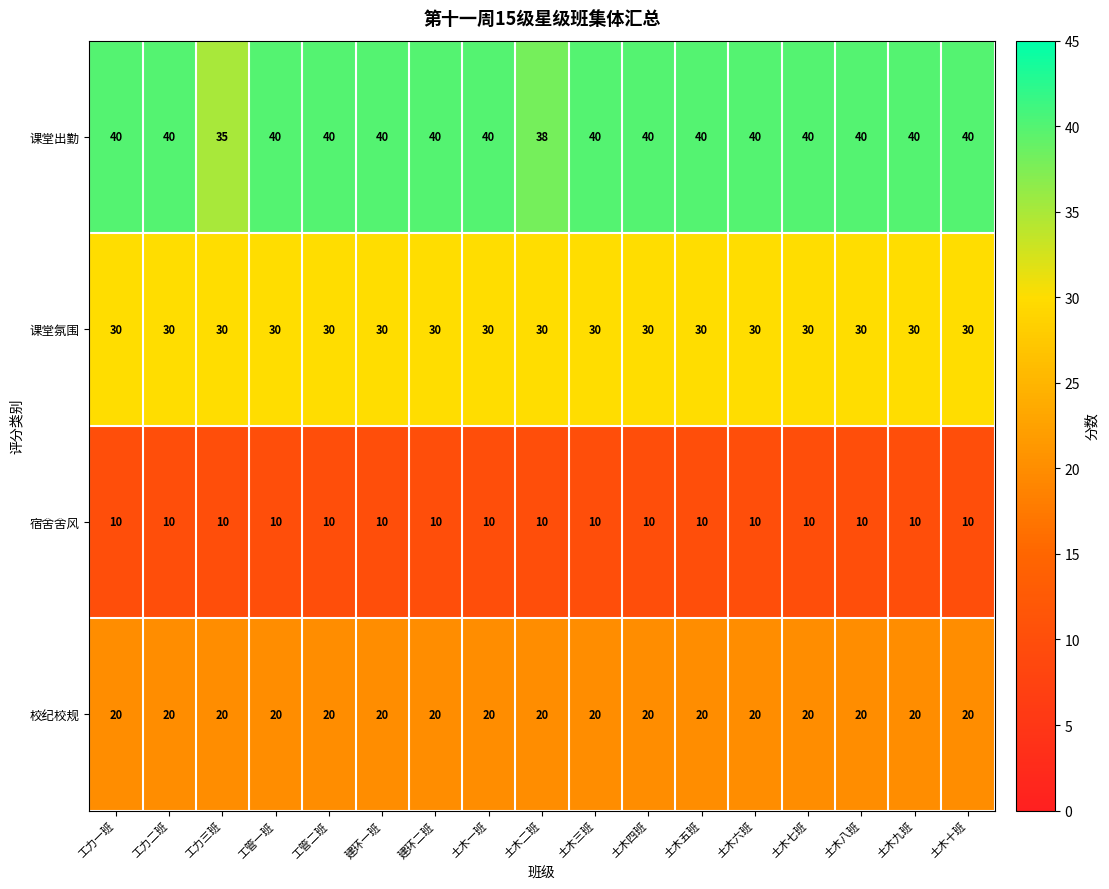

How many data points does each series have?

17